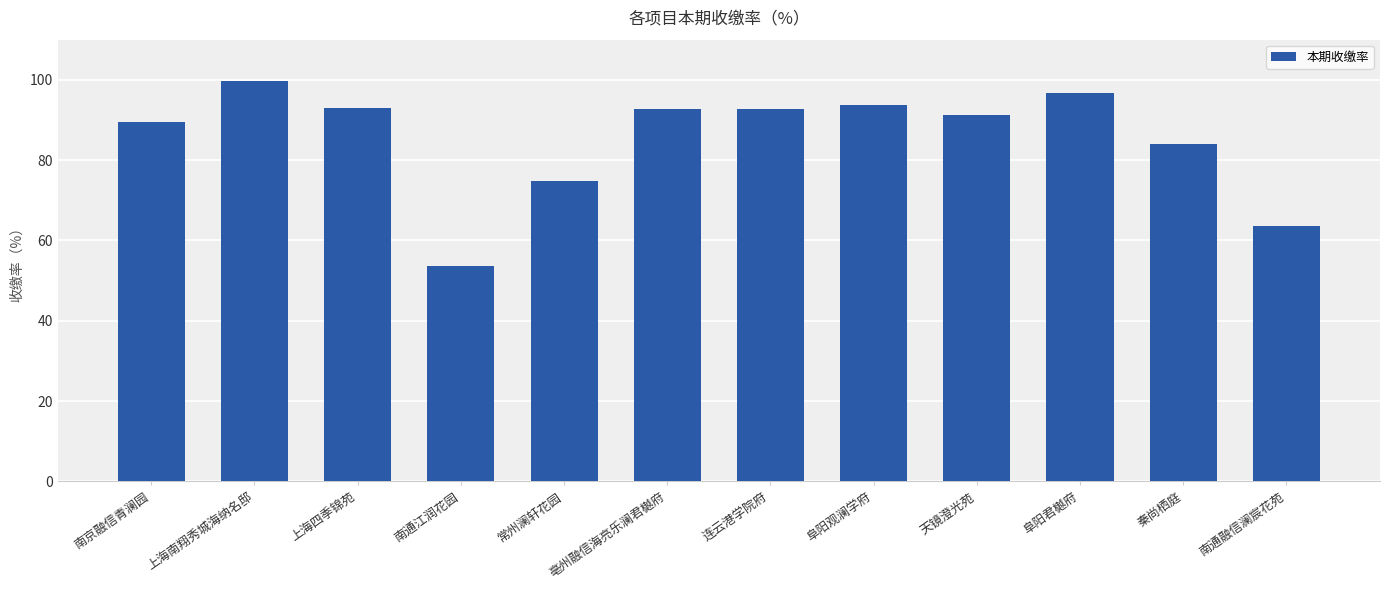

Between 秦尚栖庭 and 亳州融信海亮乐澜君樾府, which is larger?

亳州融信海亮乐澜君樾府